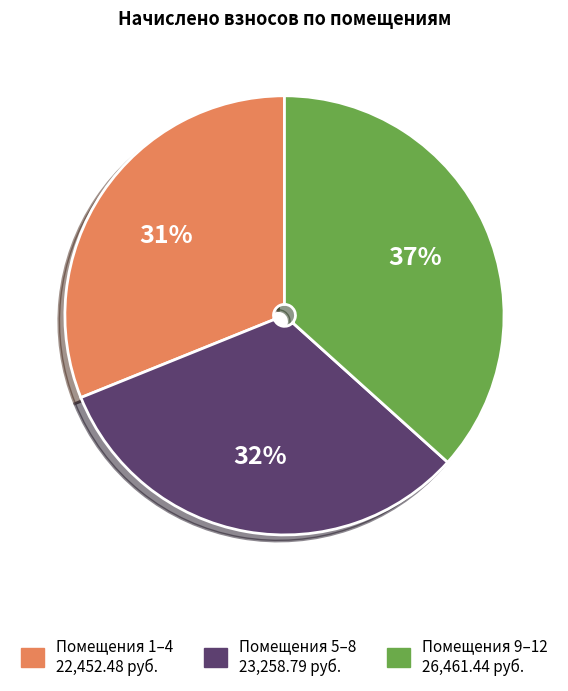

Is there any slice that represents more than half of the pie?

No